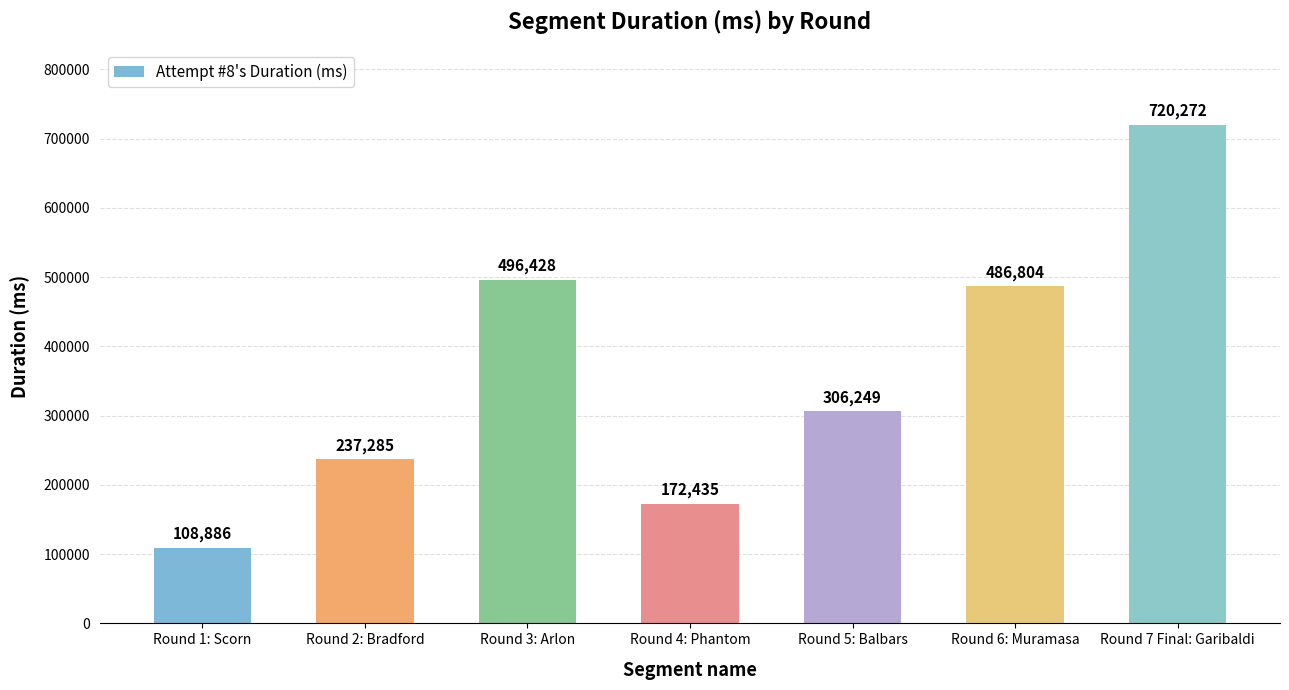

Rank the categories by value from lowest to highest.

Round 1: Scorn, Round 4: Phantom, Round 2: Bradford, Round 5: Balbars, Round 6: Muramasa, Round 3: Arlon, Round 7 Final: Garibaldi